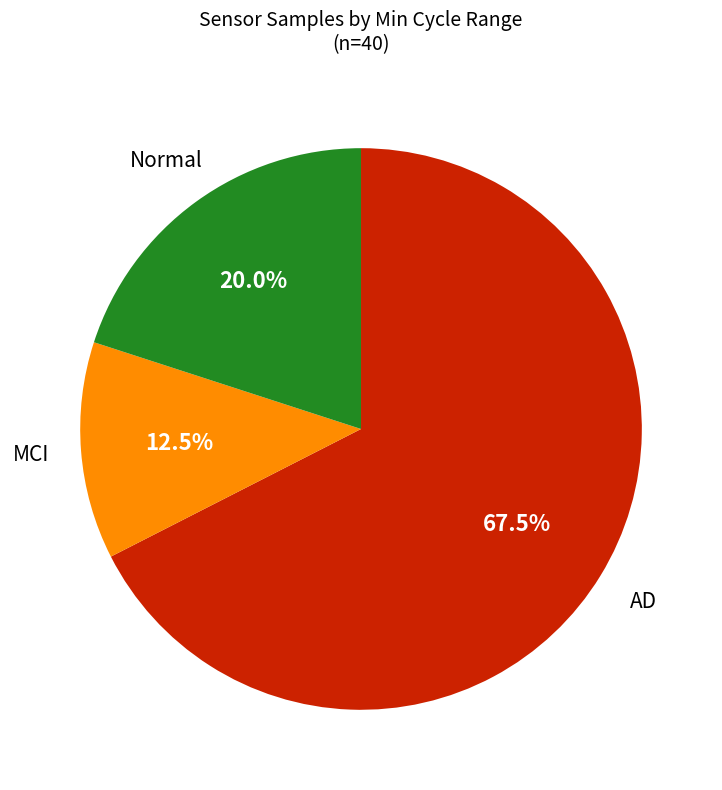

Is there a majority slice in this chart?

Yes